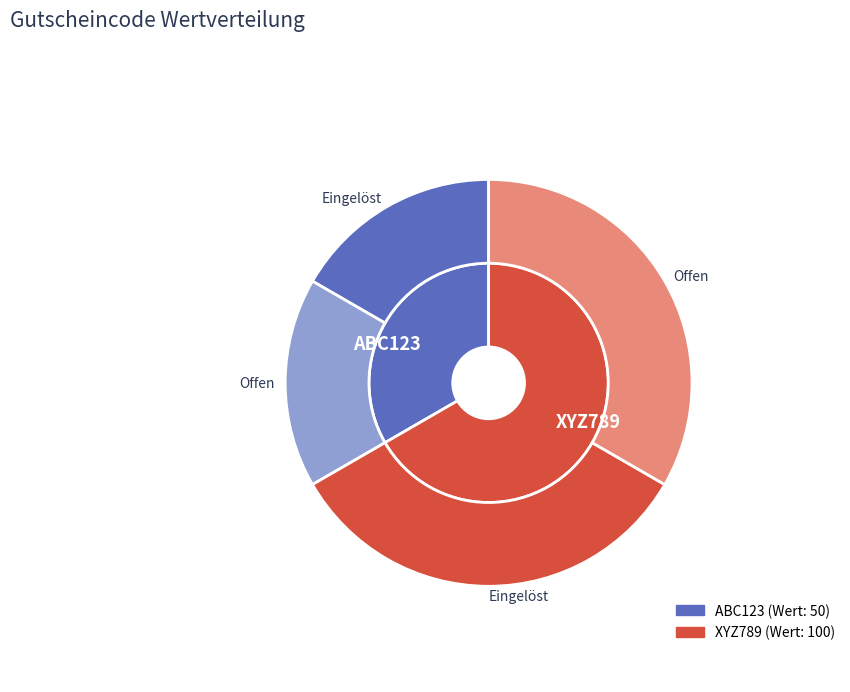

What is the largest slice in the pie chart?

XYZ789